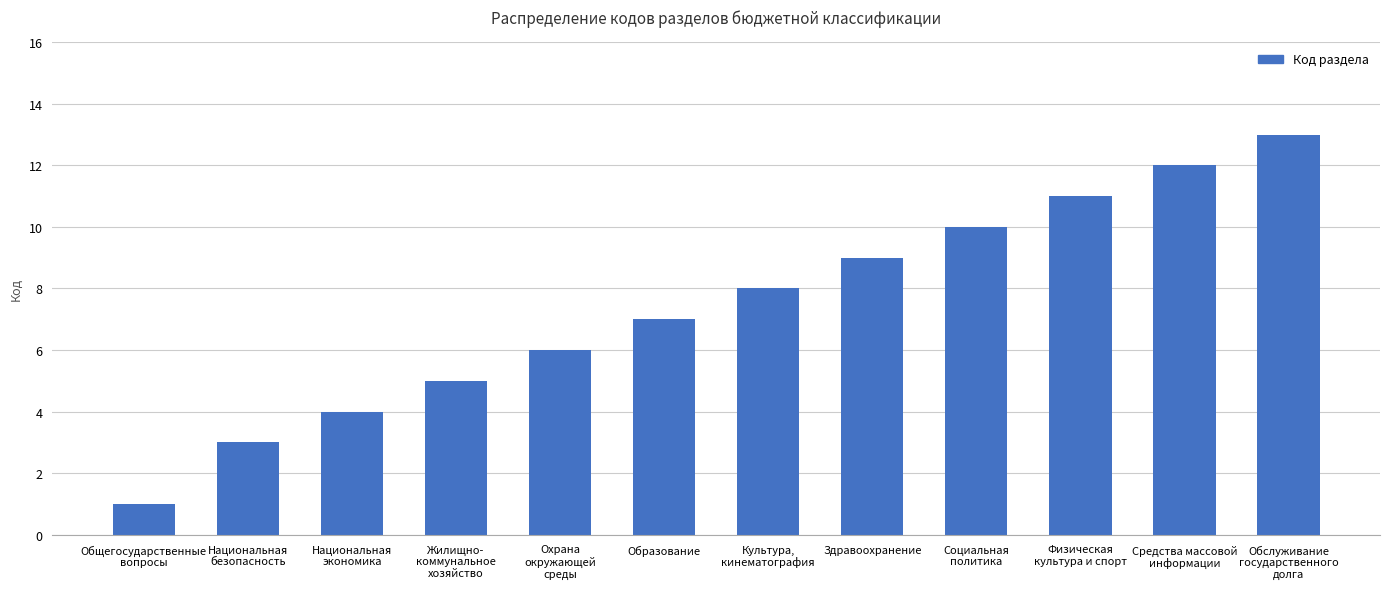

The value at Национальная
экономика is 4. True or false?

True